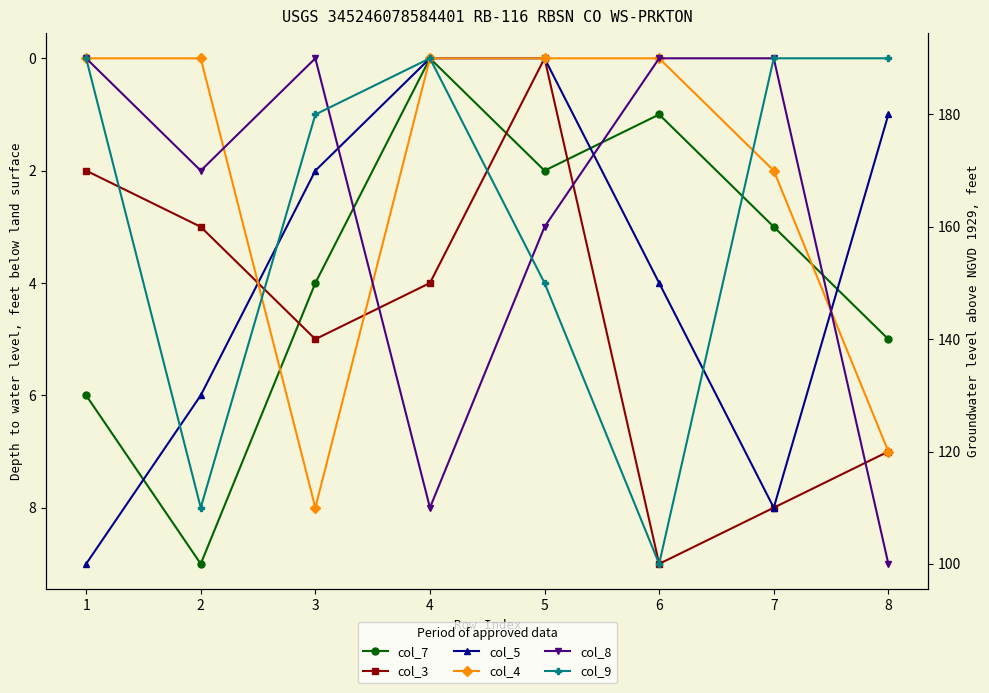

How many intersections are there between col_8 and col_5?

3